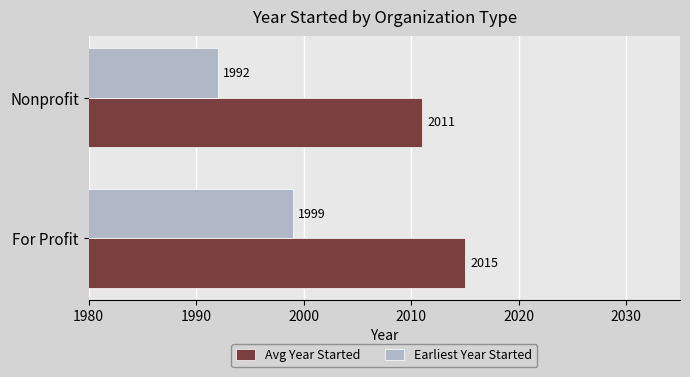

How many data points does each series have?

2